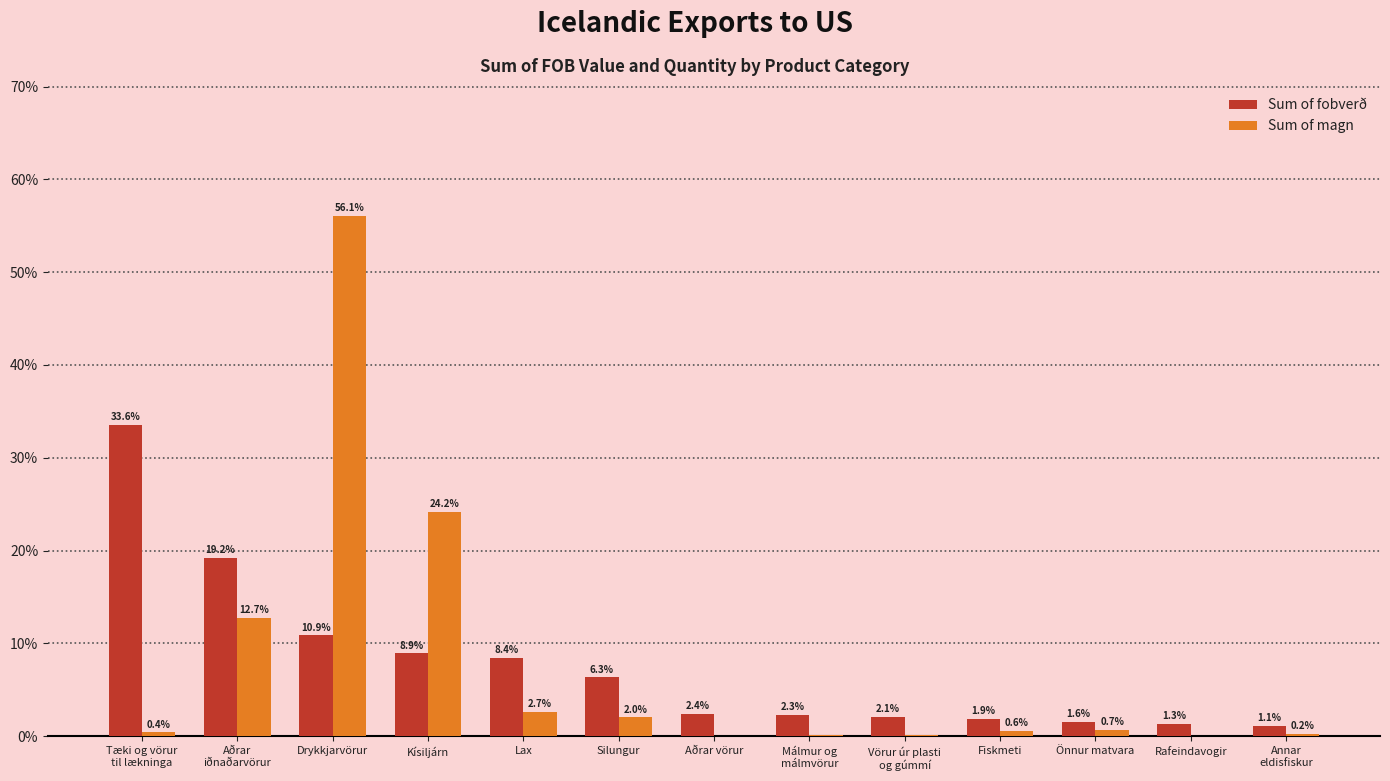

What is the difference between the Sum of magn values at Silungur and Aðrar vörur?

2.0